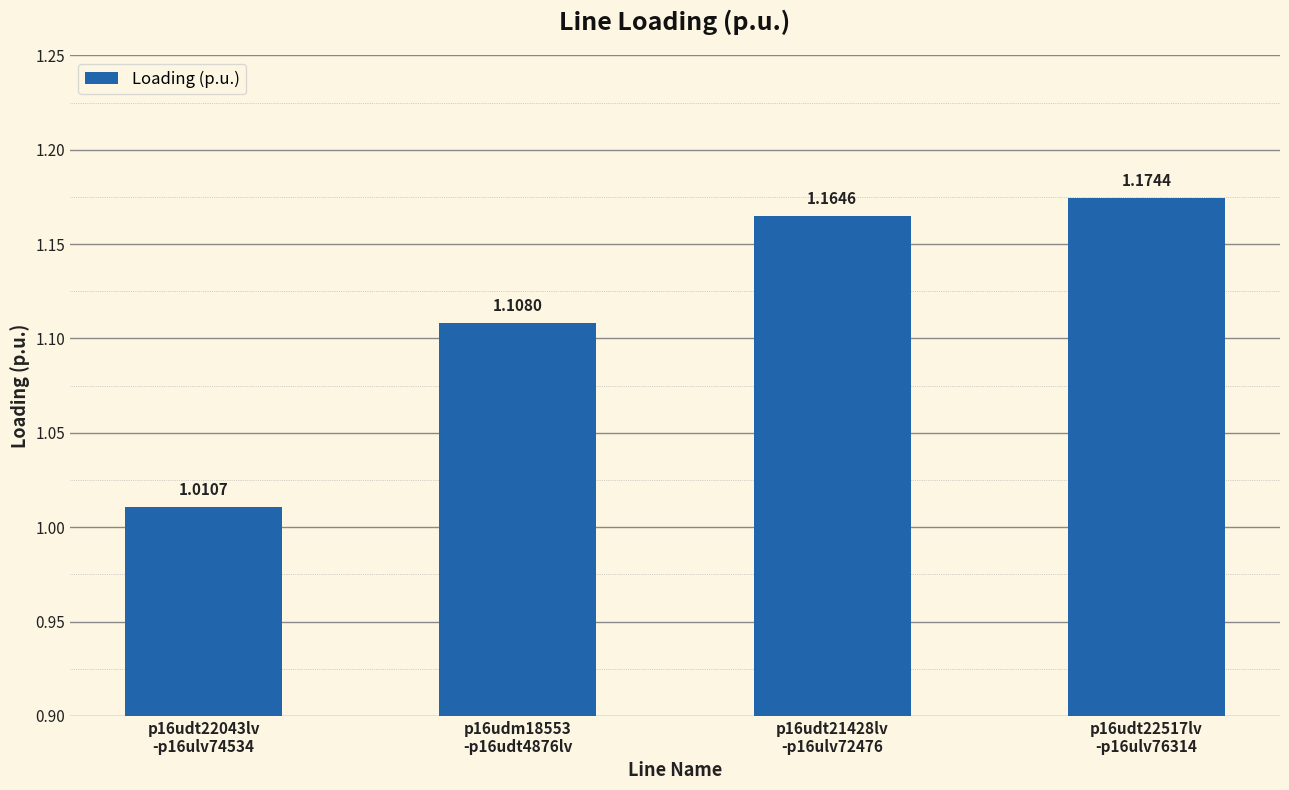

What is the sum of all values?

4.5